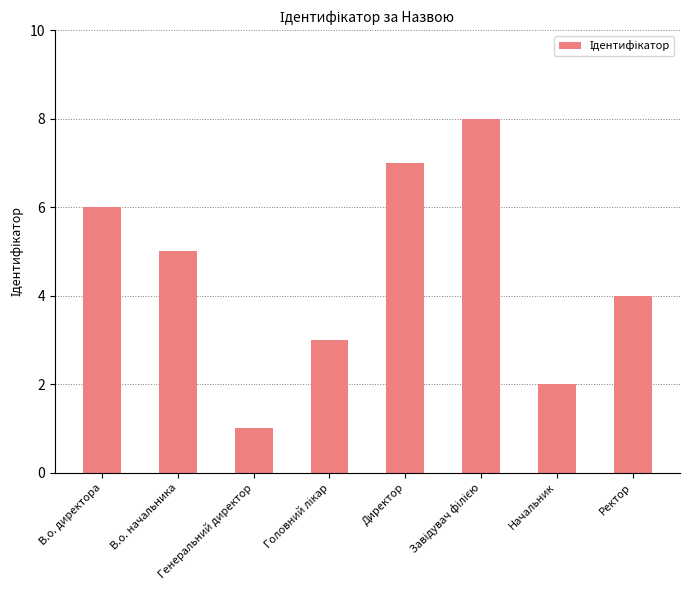

Reading left to right, transcribe all the data shown in this chart.

6	5	1	3	7	8	2	4